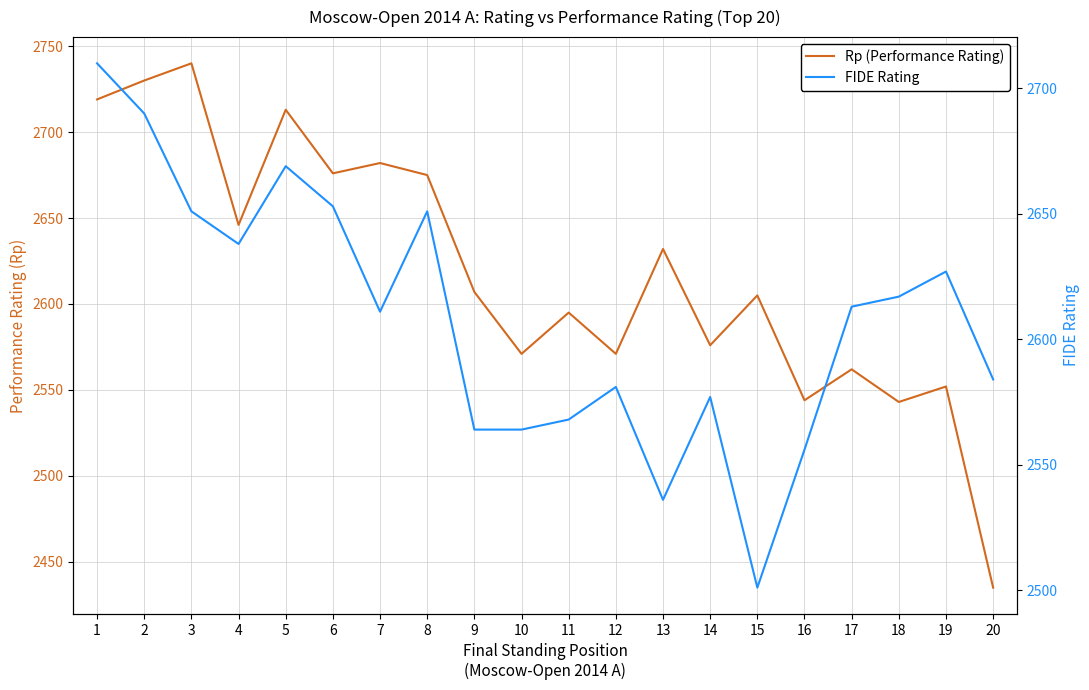

How many times do FIDE Rating and Rp (Performance Rating) cross each other?

5